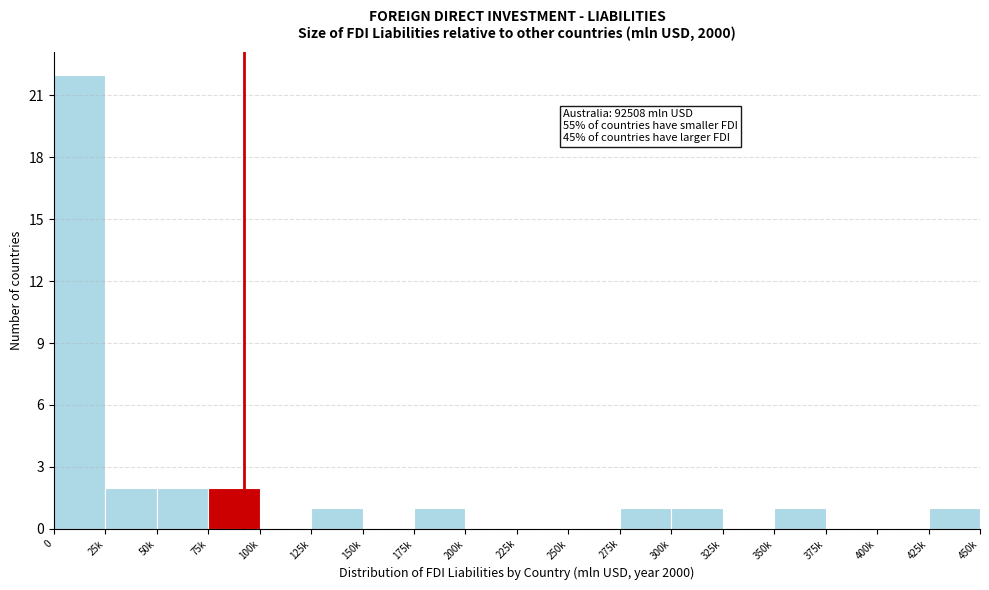

Reading left to right, extract all data points from this chart.

0=22	25k=2	50k=2	75k=2	100k=0	125k=1	150k=0	175k=1	200k=0	225k=0	250k=0	275k=1	300k=1	325k=0	350k=1	375k=0	400k=0	425k=1